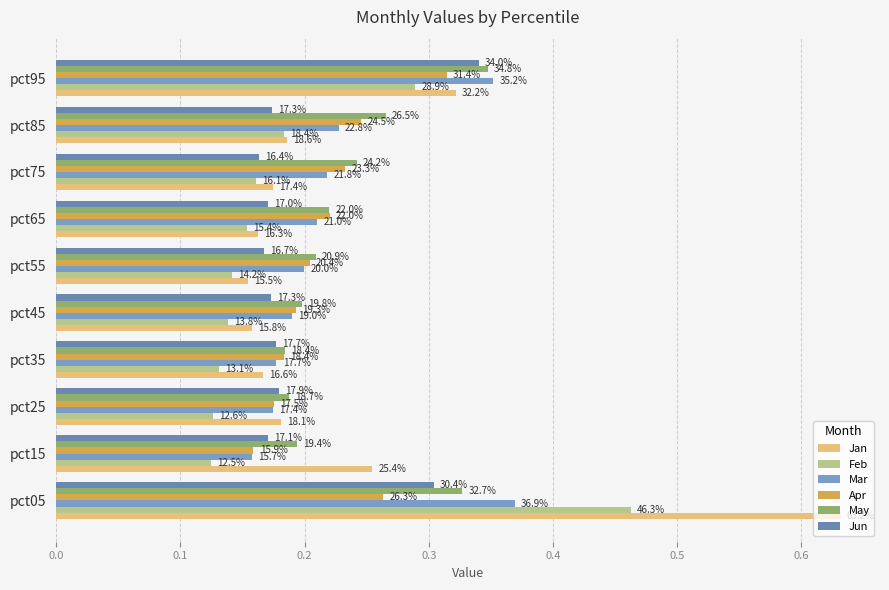

What are all the series names shown in the legend?

Jan, Feb, Mar, Apr, May, Jun